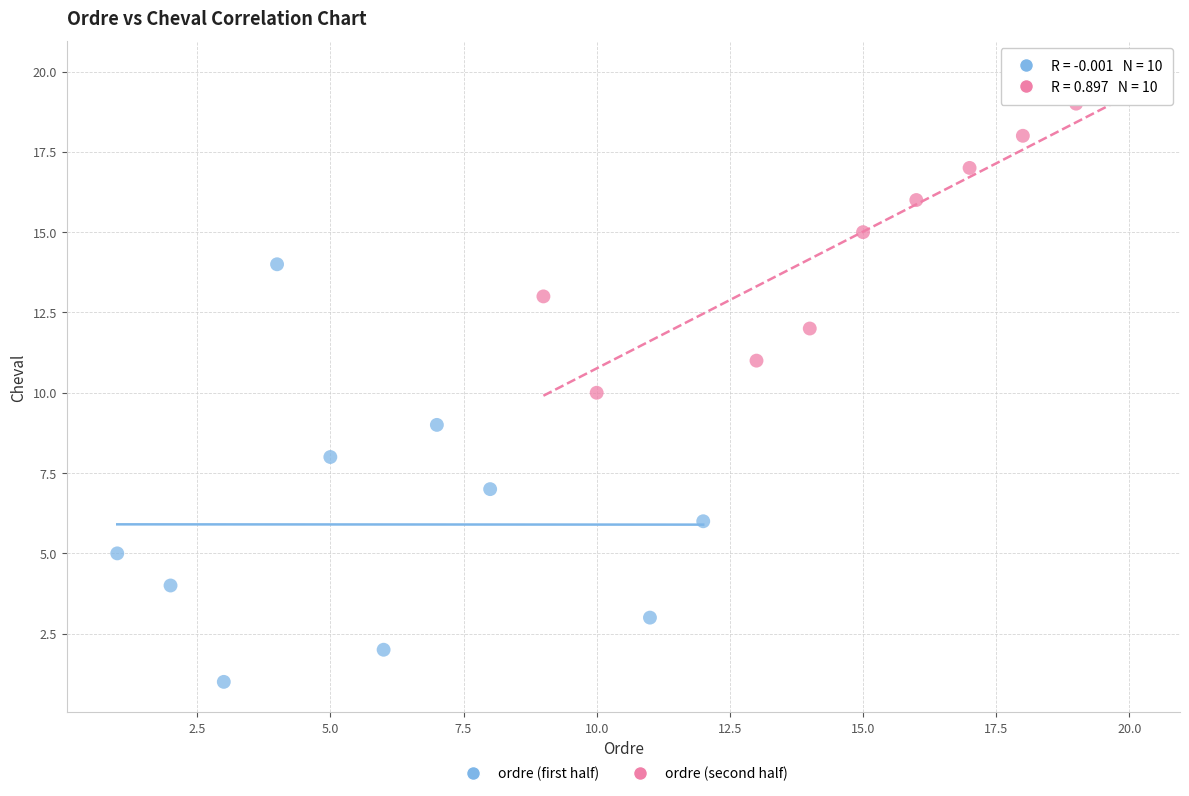

Which series contains the lowest Y value?

ordre (first half)